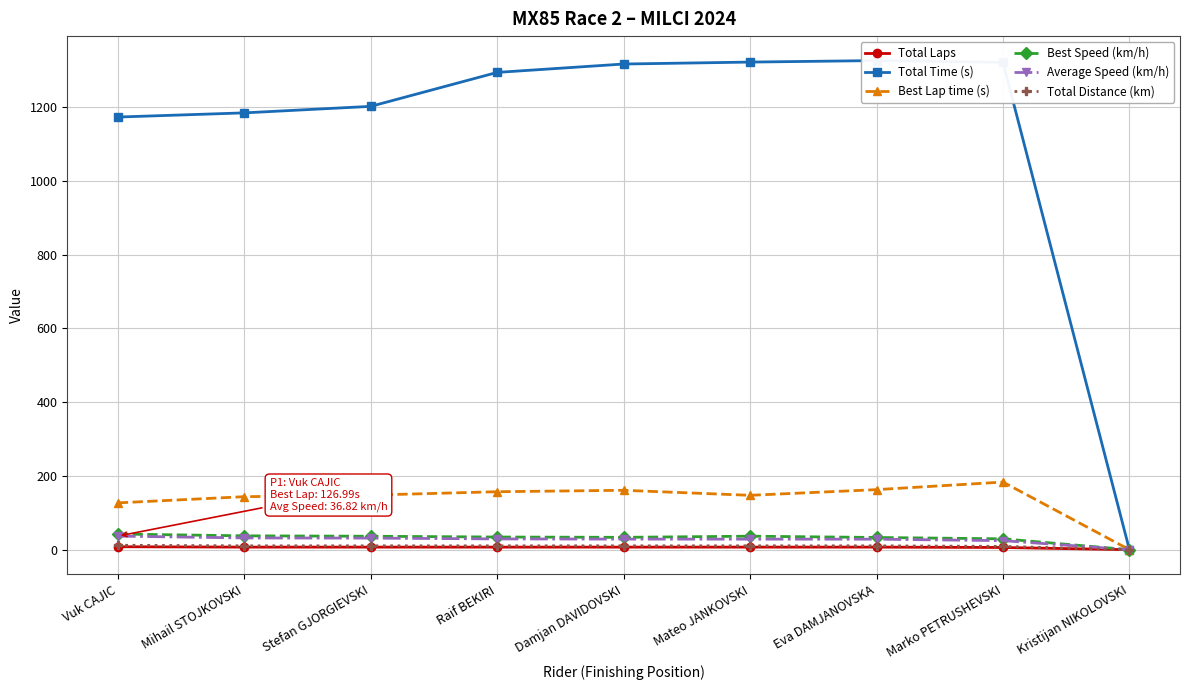

Which series changed the most between Mihail STOJKOVSKI and Raif BEKIRI?

Total Time (s)